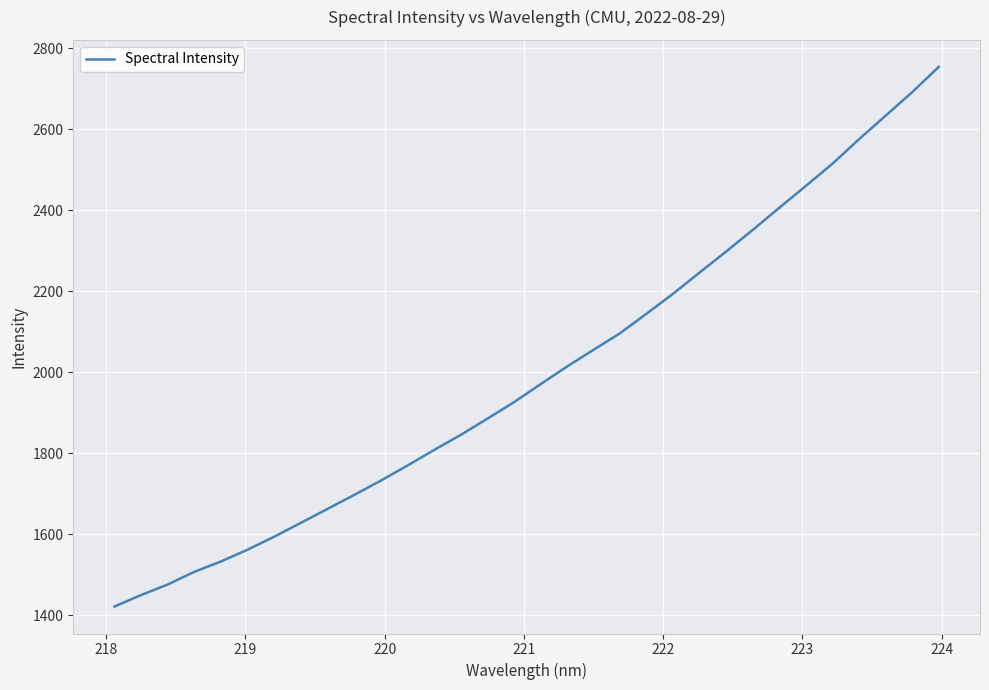

What is the minimum value shown in the chart?

1421.9